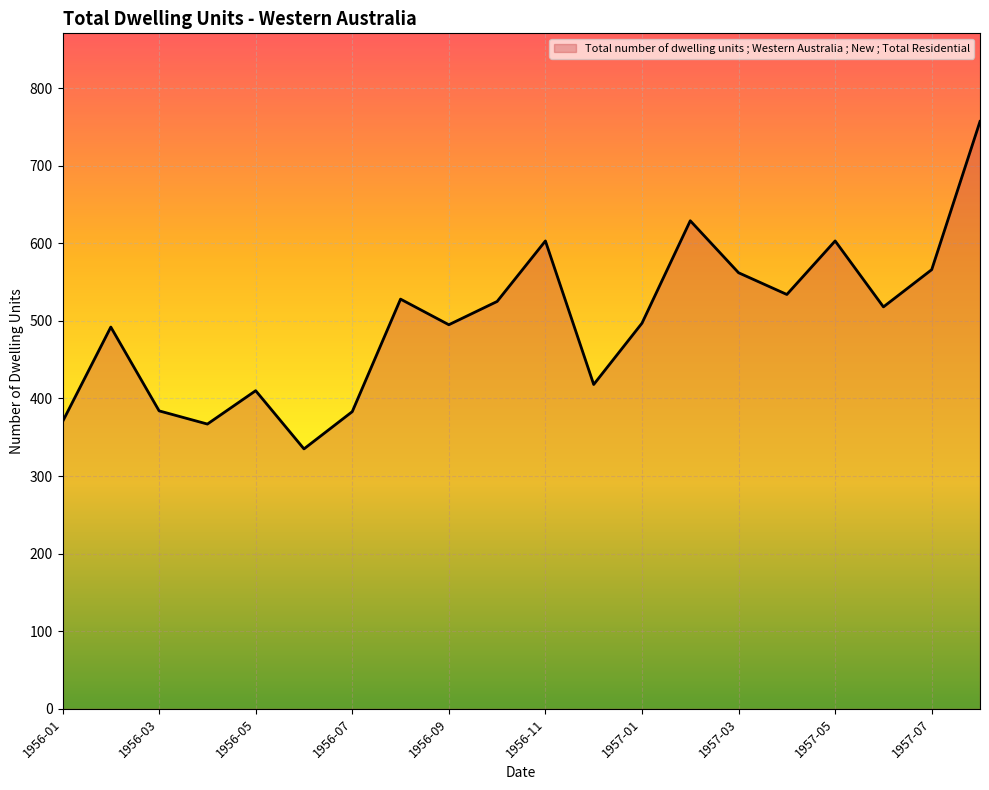

What is the smallest value displayed?

335